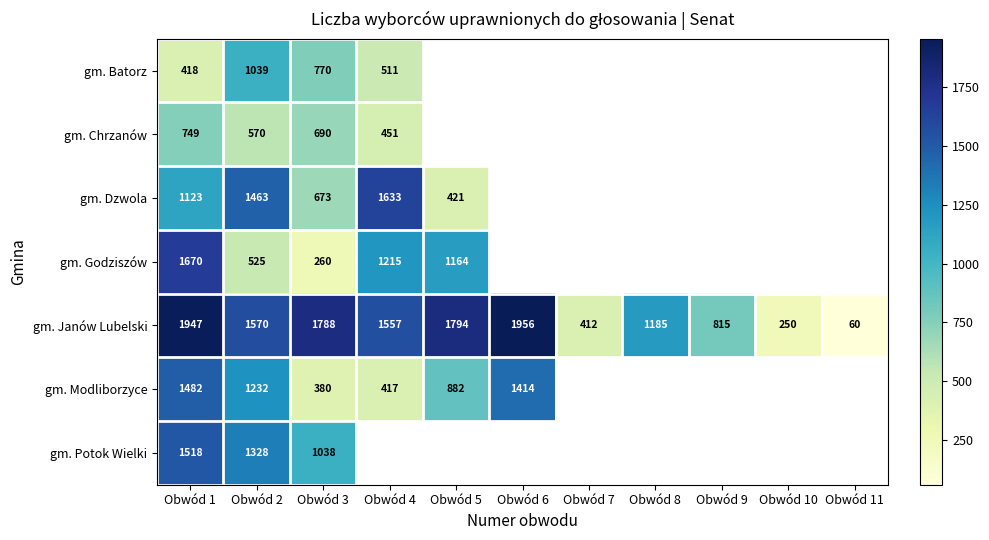

Which category has the highest value across all series?

Obwód 6